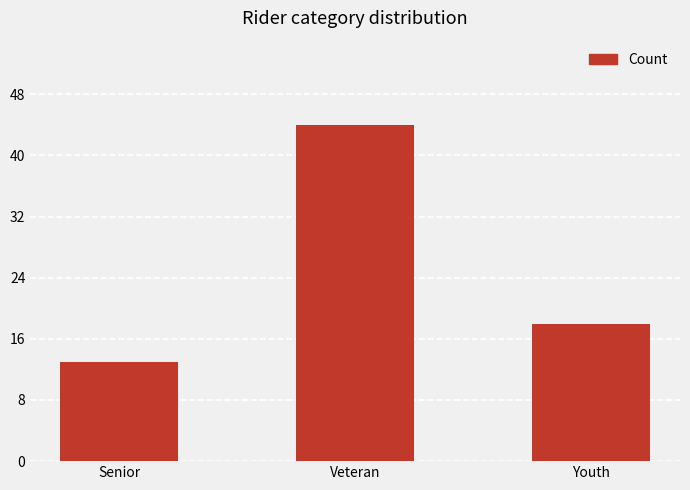

What is the difference between the second highest and minimum values?

5